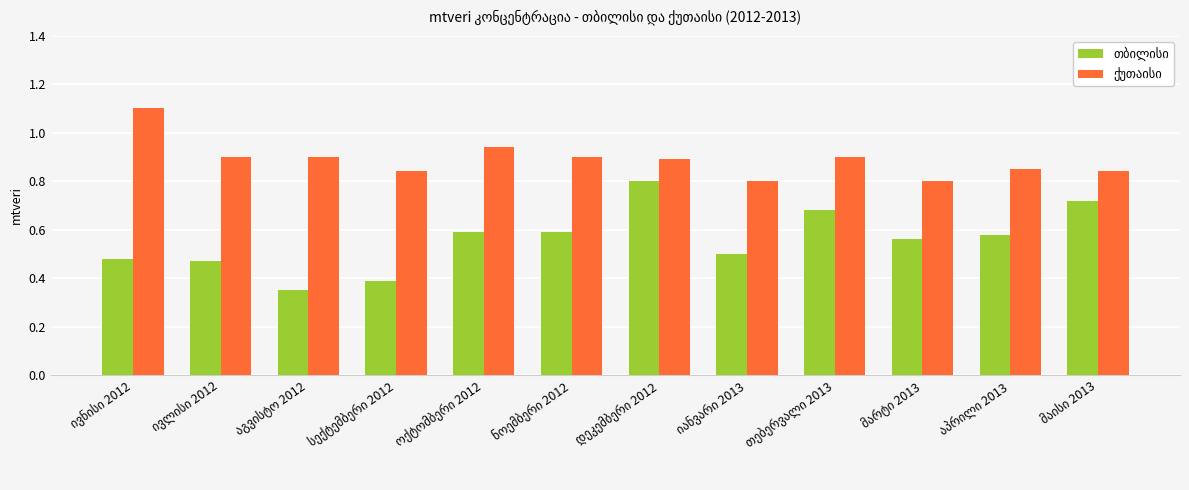

At how many categories does at least one series exceed 0?

12